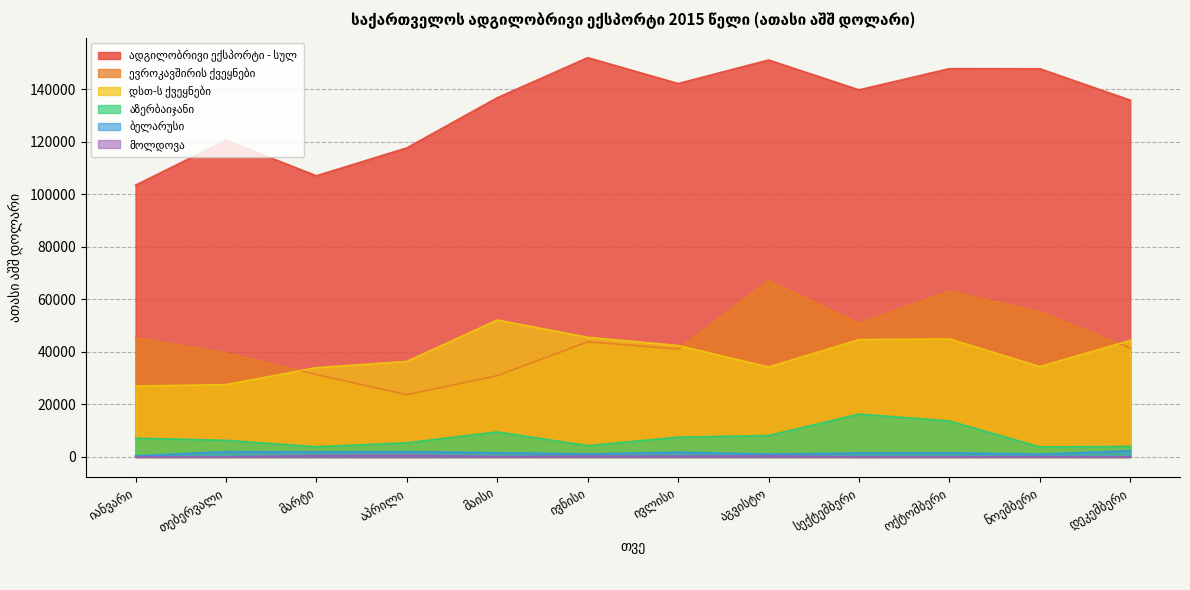

How many lines are shown in the chart?

6